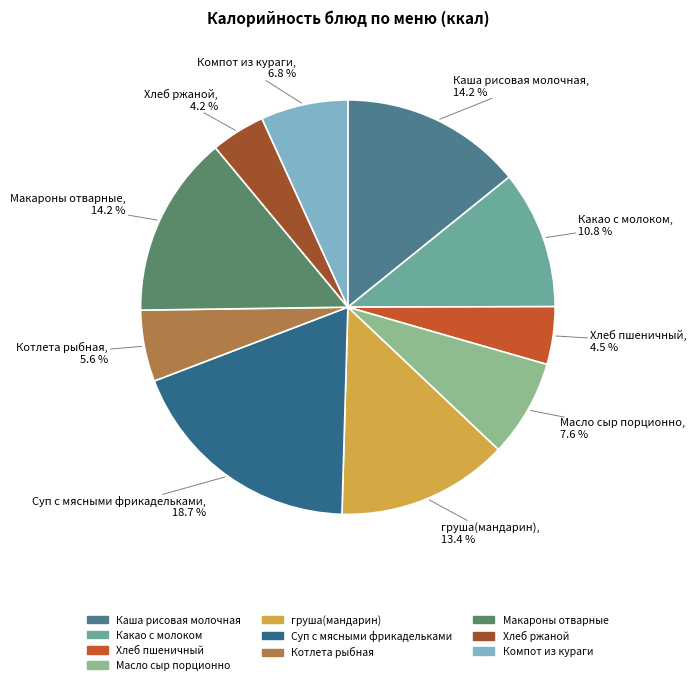

Does Макароны отварные represent more than half of the total?

No